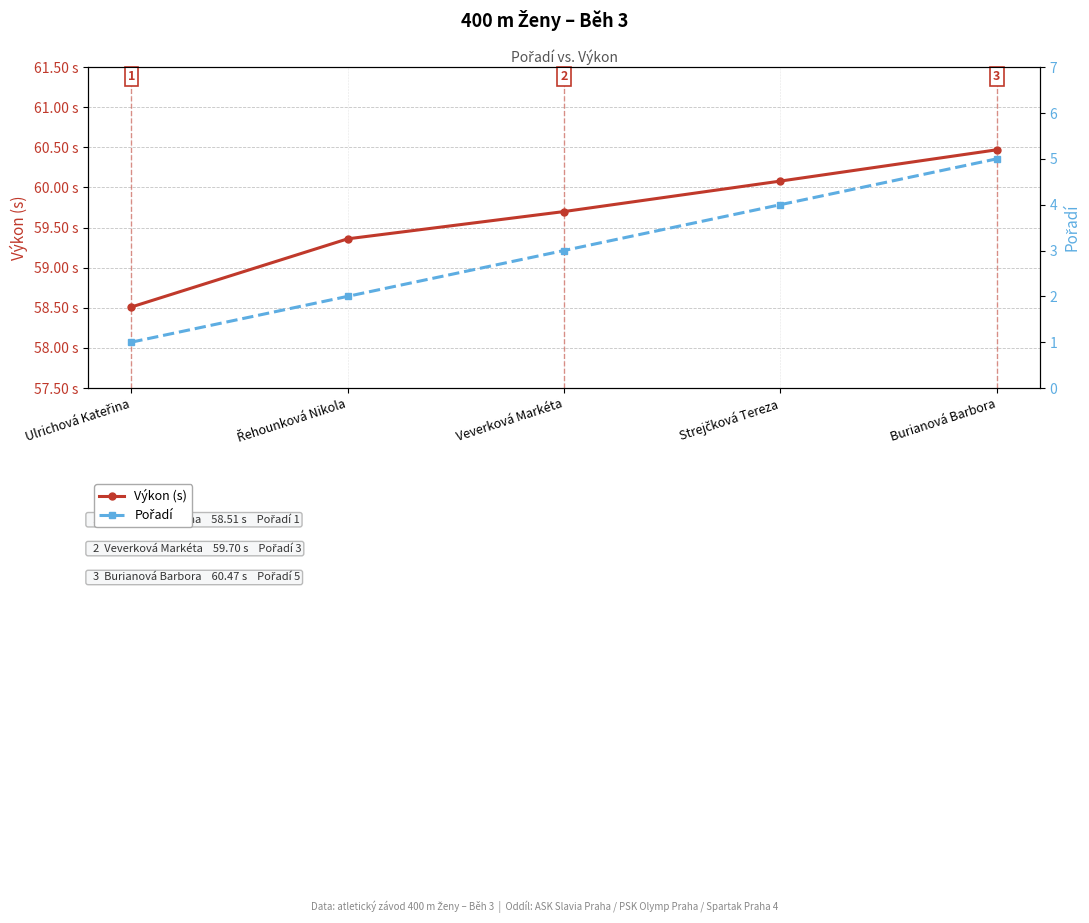

What is the label of the 4th point from the right?

Řehounková Nikola